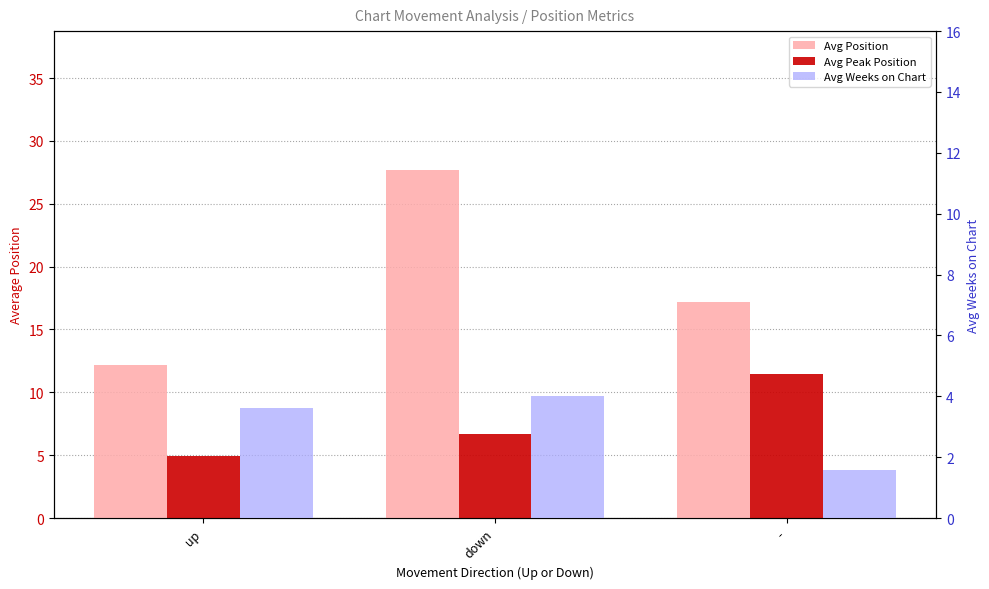

Where does the Avg Position series first go above 17?

down